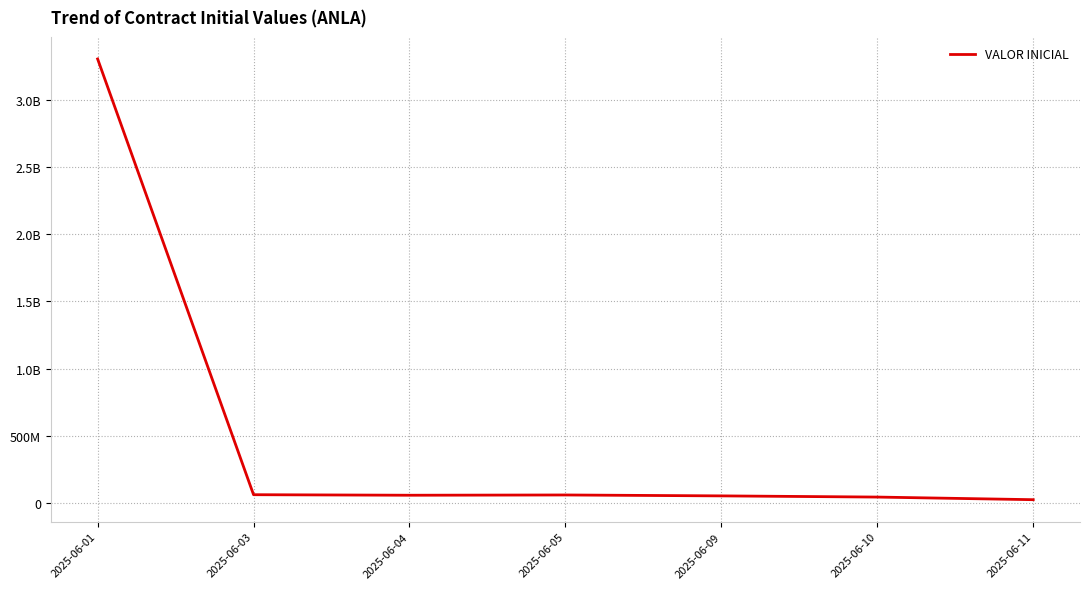

List the labels in order of value, largest first.

2025-06-01, 2025-06-03, 2025-06-05, 2025-06-04, 2025-06-09, 2025-06-10, 2025-06-11